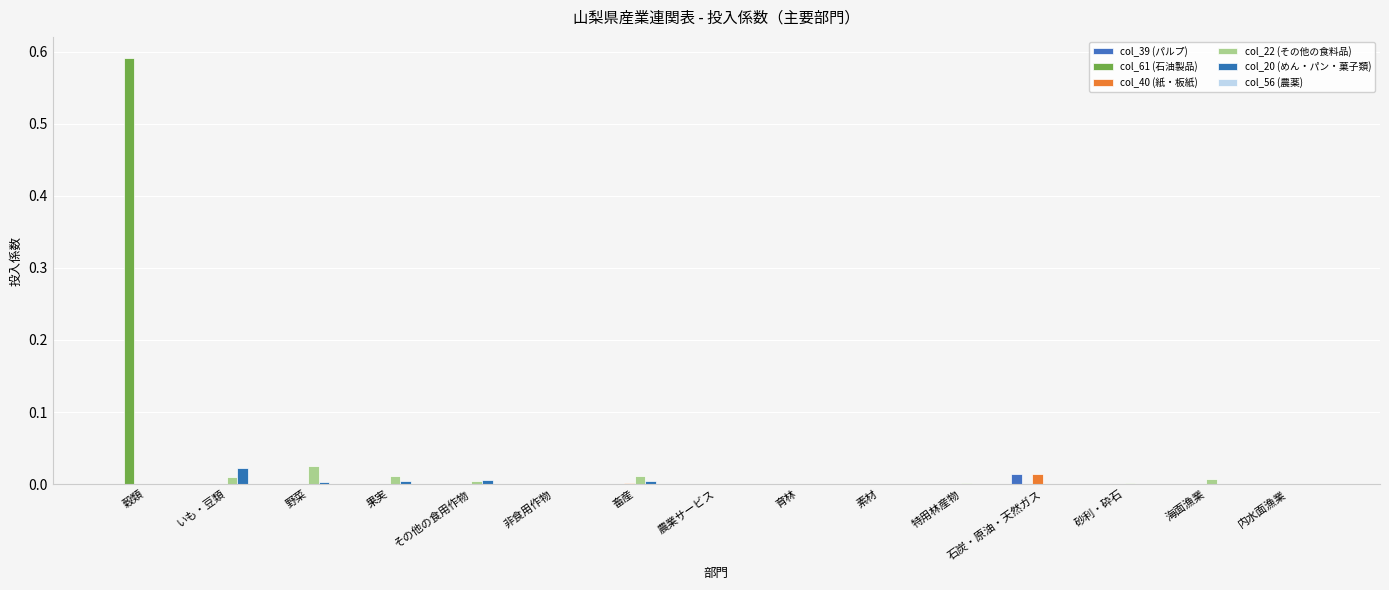

At which category is the sum across all series the highest?

穀類